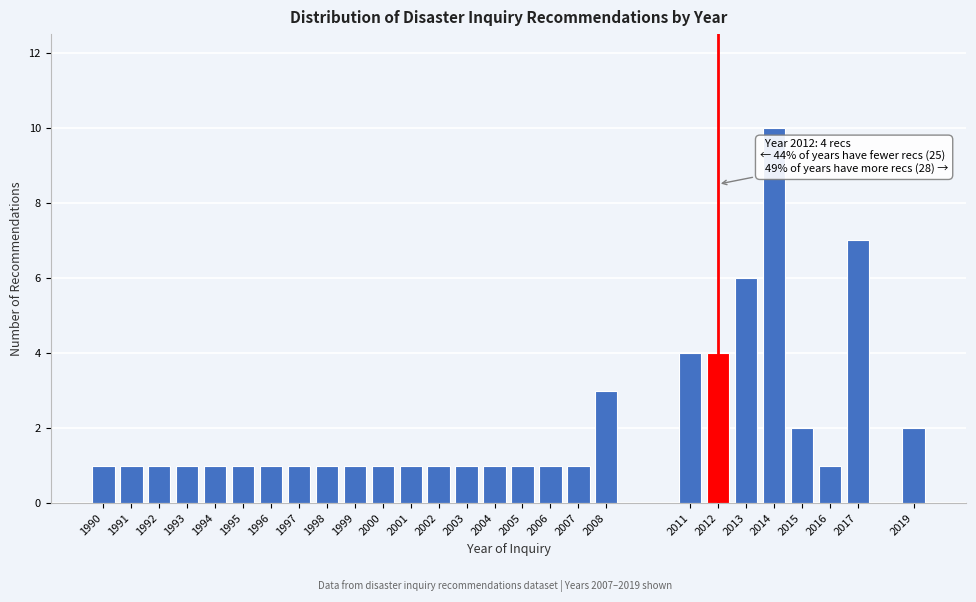

Reading right to left, extract all data points from this chart.

2	7	1	2	10	6	4	4	3	1	1	1	1	1	1	1	1	1	1	1	1	1	1	1	1	1	1